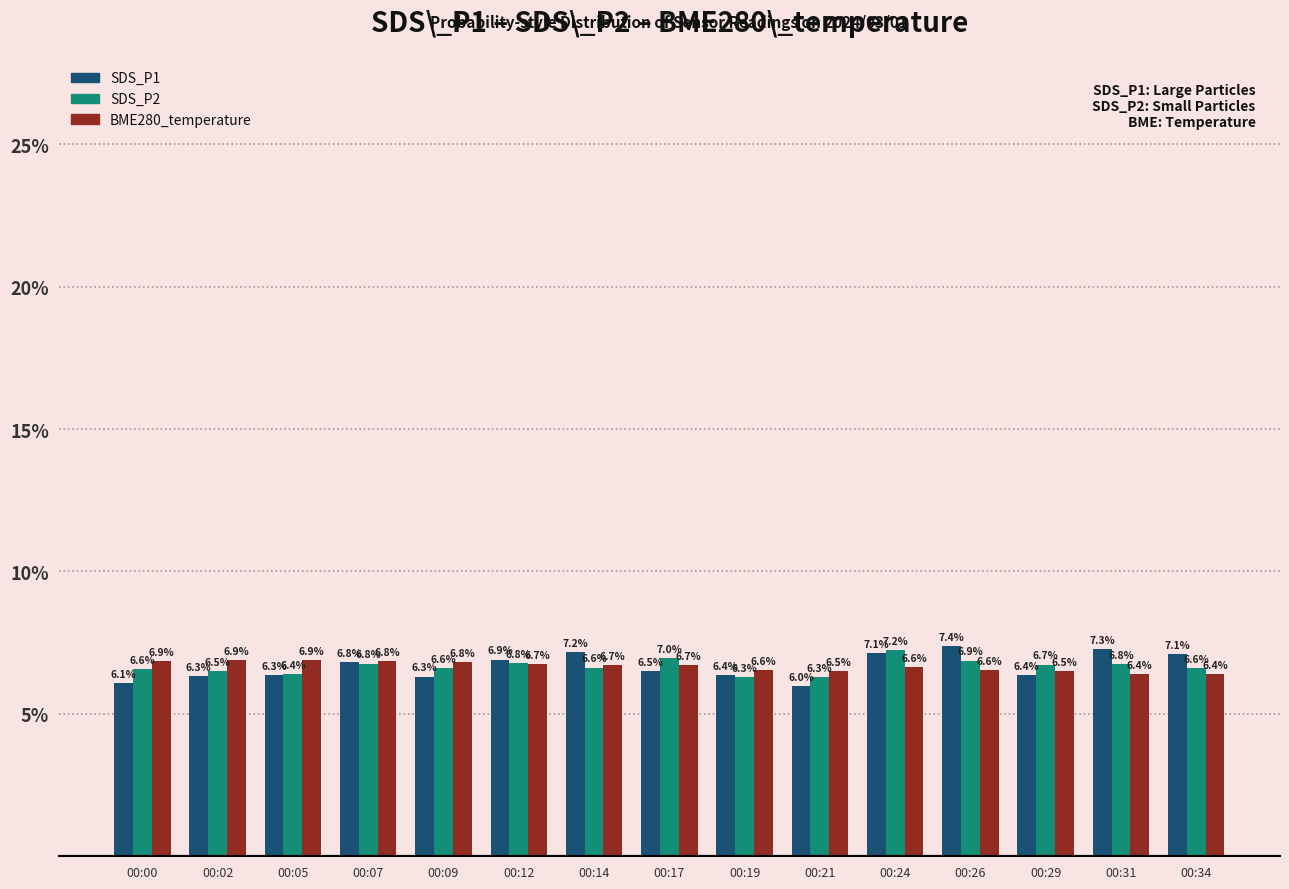

Rank the series at 00:29 from highest to lowest value.

SDS_P2, BME280_temperature, SDS_P1